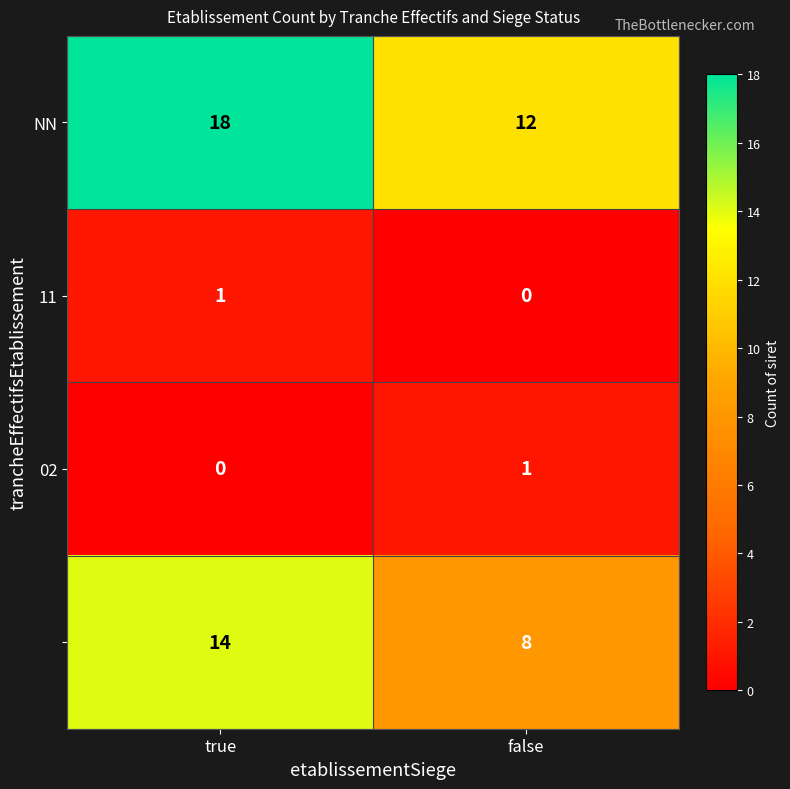

What is the total value across all series at true?

33